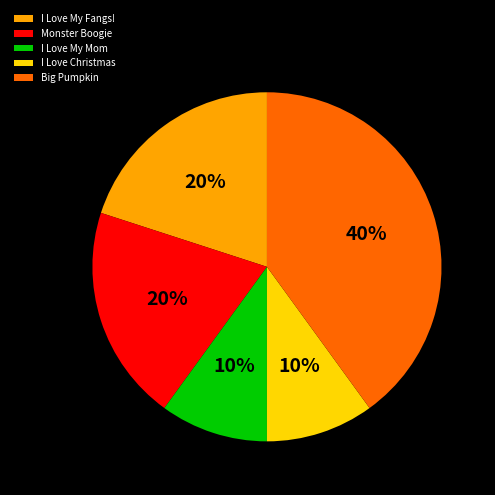

How many segments does this pie chart have?

5